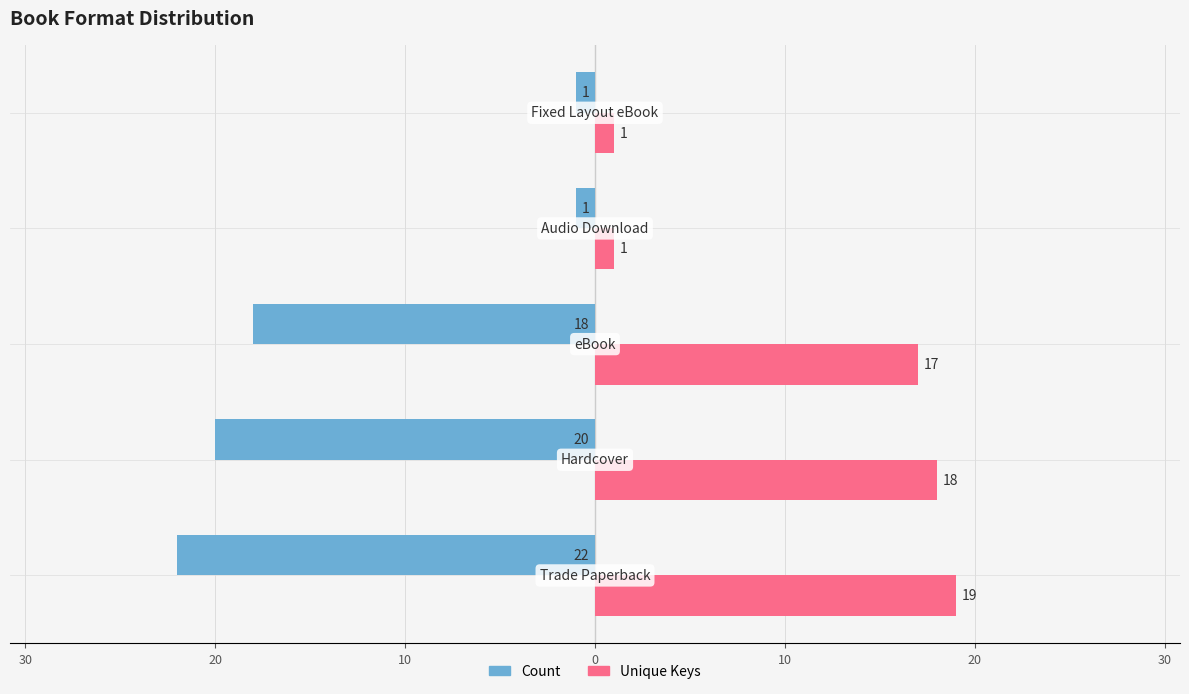

Reading right to left, list all the values displayed in this chart.

Count: -1	-1	-18	-20	-22
Unique Keys: 1	1	17	18	19